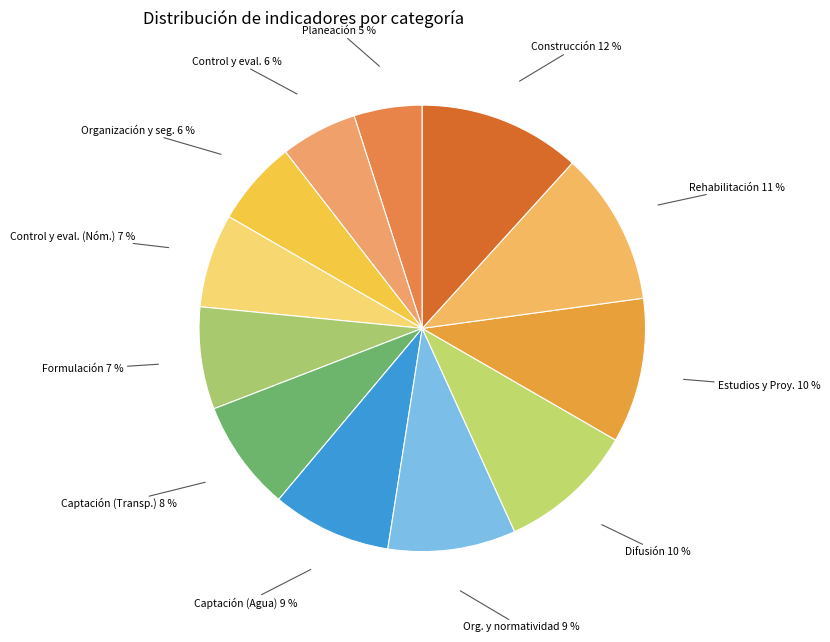

Is there a majority slice in this chart?

No